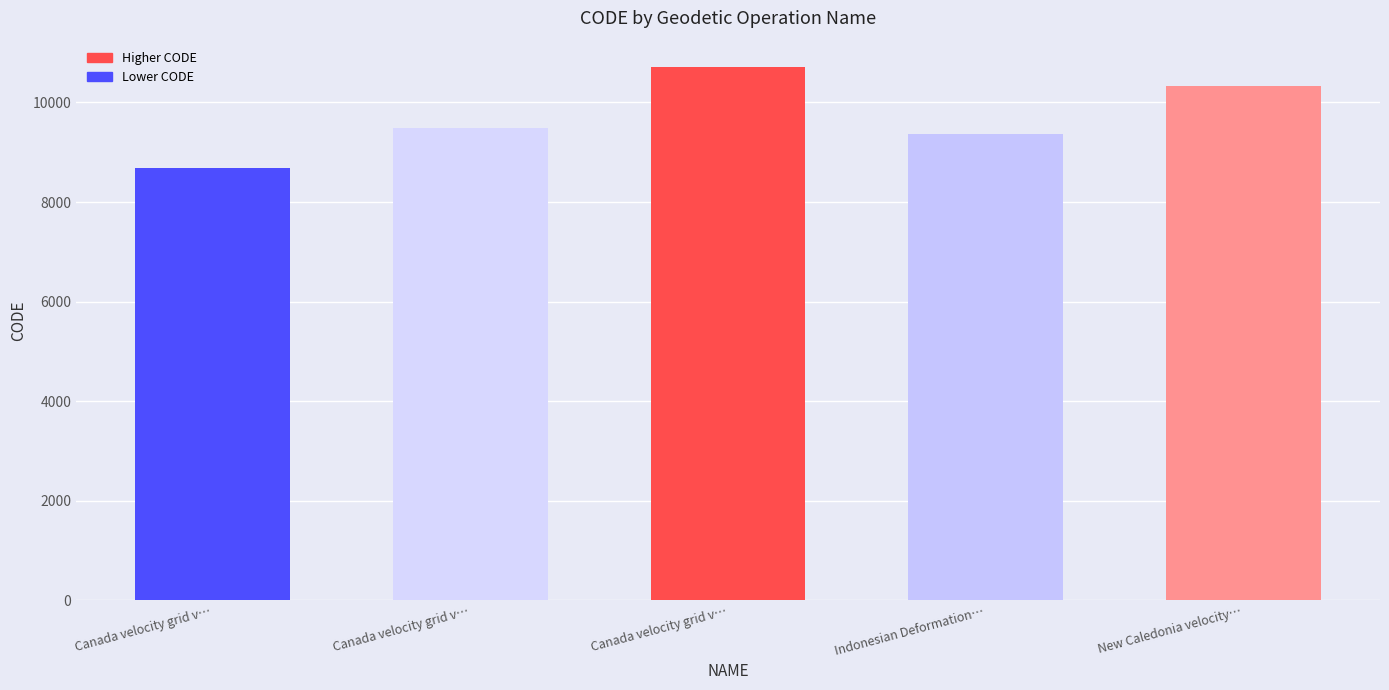

Reading right to left, extract all data points from this chart.

New Caledonia velocity…=10323	Indonesian Deformation…=9375	Canada velocity grid v…=10707	Canada velocity grid v…=9483	Canada velocity grid v…=8676